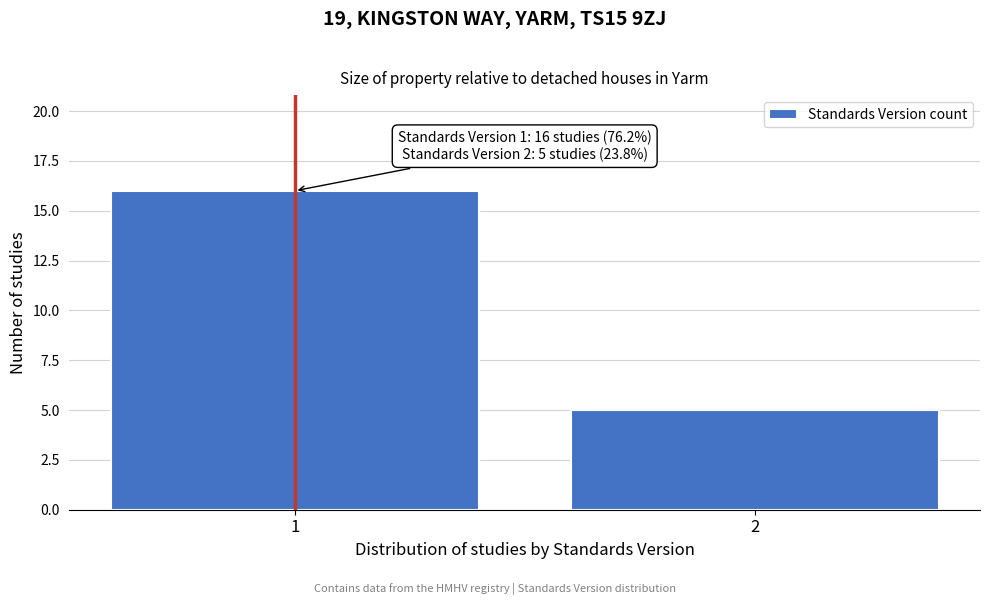

Reading right to left, transcribe all the data shown in this chart.

5	16